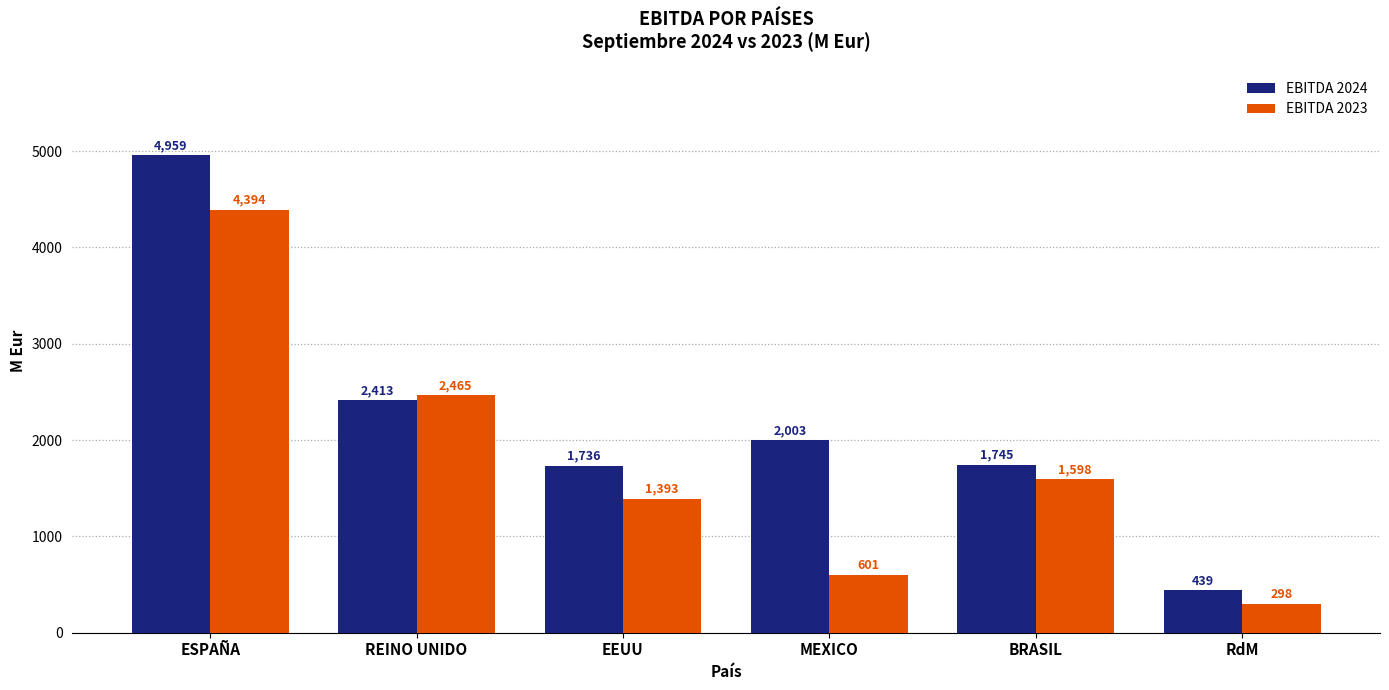

What is the sum of all EBITDA 2024 values?

13295.4